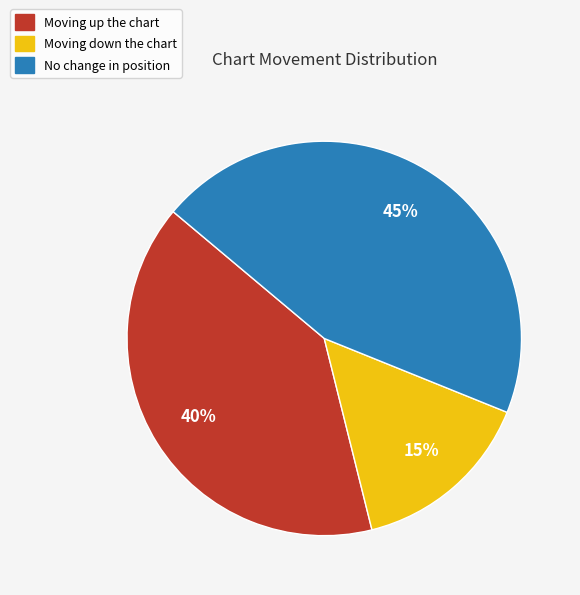

To the nearest percent, what is the difference between the Moving down the chart and Moving up the chart slice percentages?

25%